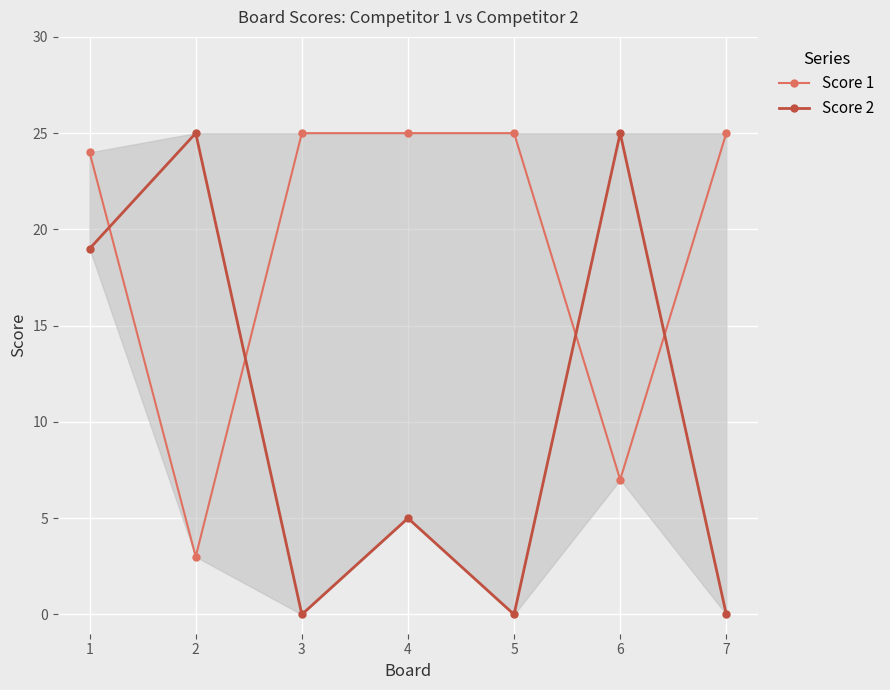

Rank the series at 2 from lowest to highest value.

Score 1, Score 2